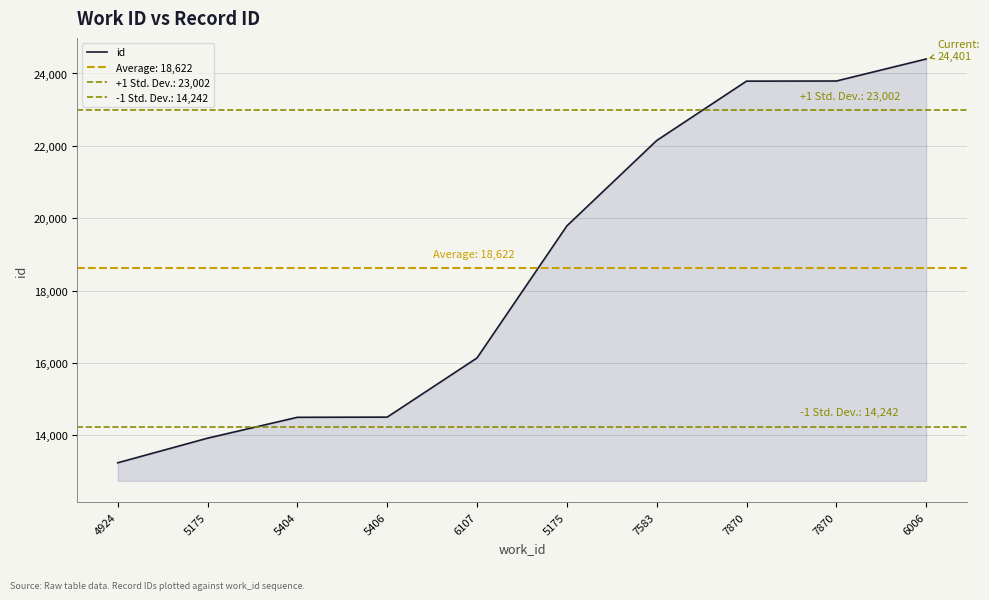

True or false: the data shows 19788 at 5175.

True